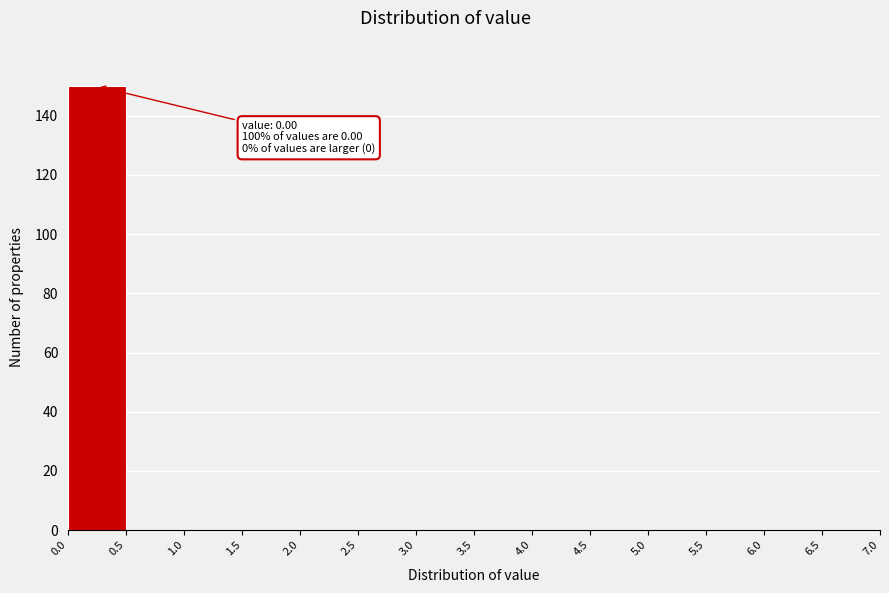

Which range on the x-axis has the tallest bar?

0.0 to 0.5